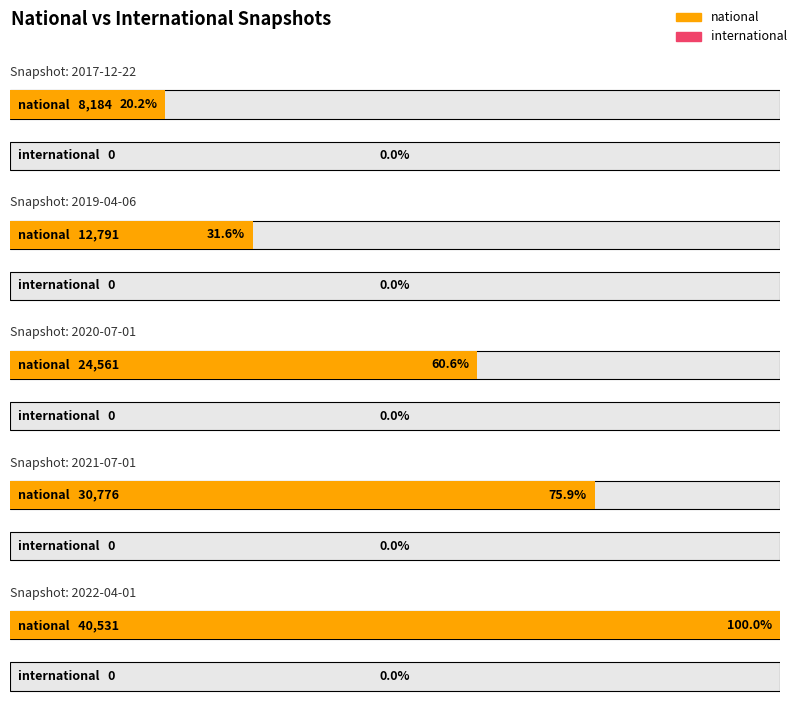

What is the difference between the maximum and minimum values in the national series?

32347